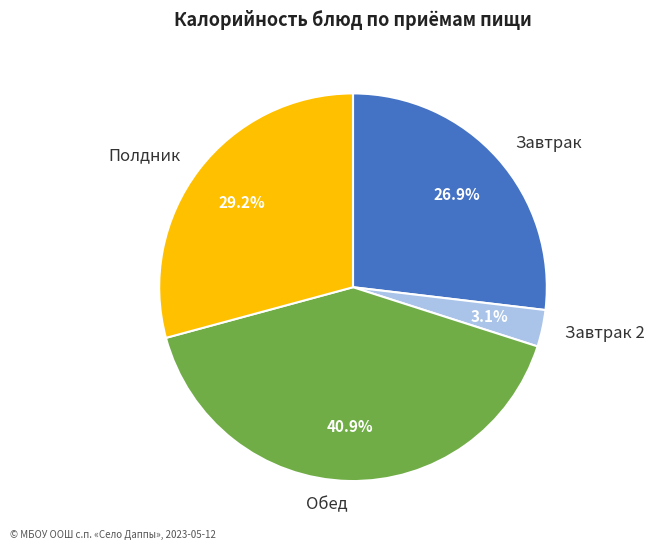

Is there a majority slice in this chart?

No